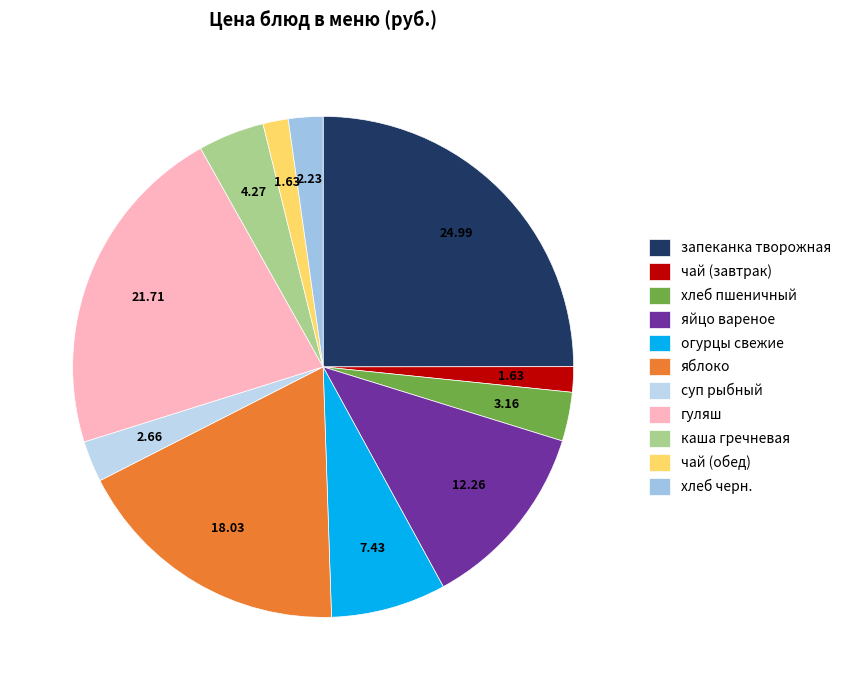

How much of the chart is everything except запеканка творожная?

75.0%